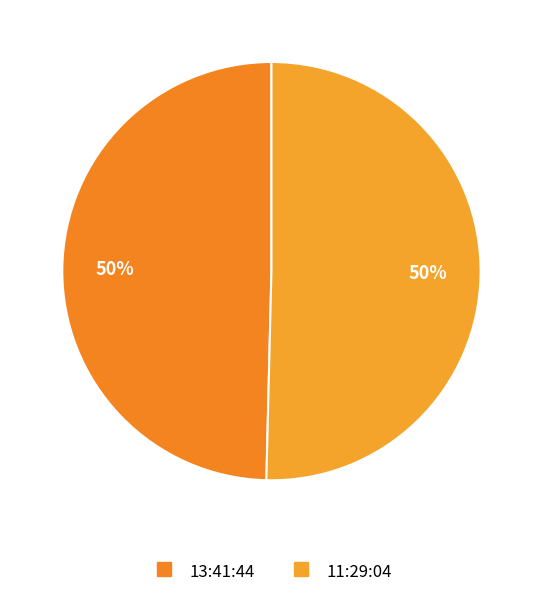

What percentage is the 11:29:04 slice, to the nearest percent?

50%